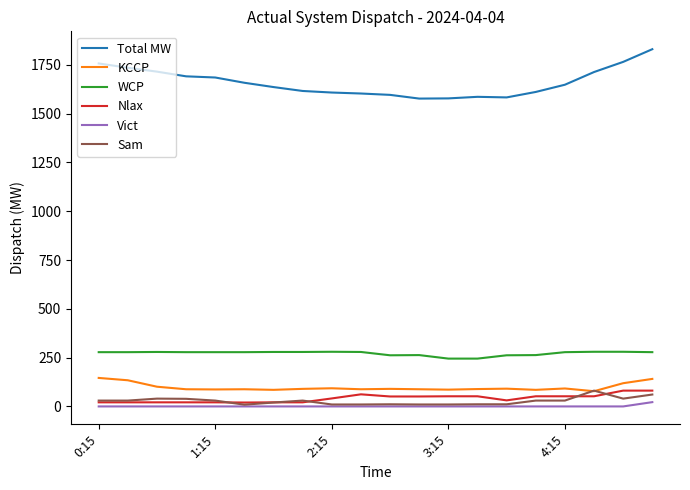

Which series has the largest total across all categories?

Total MW